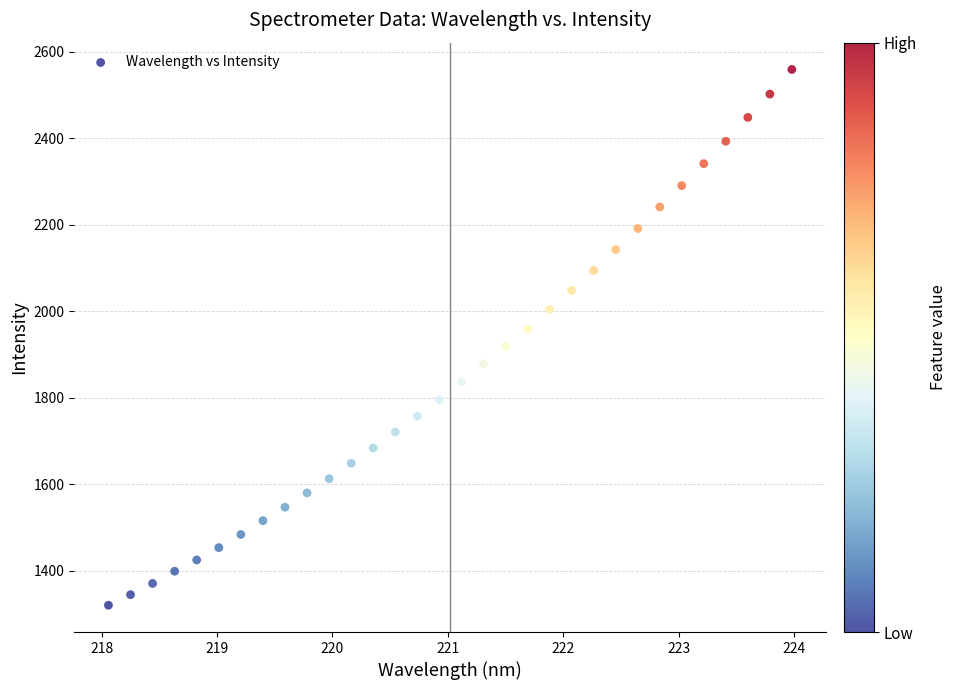

What is the range of X values (max minus min)?

5.9